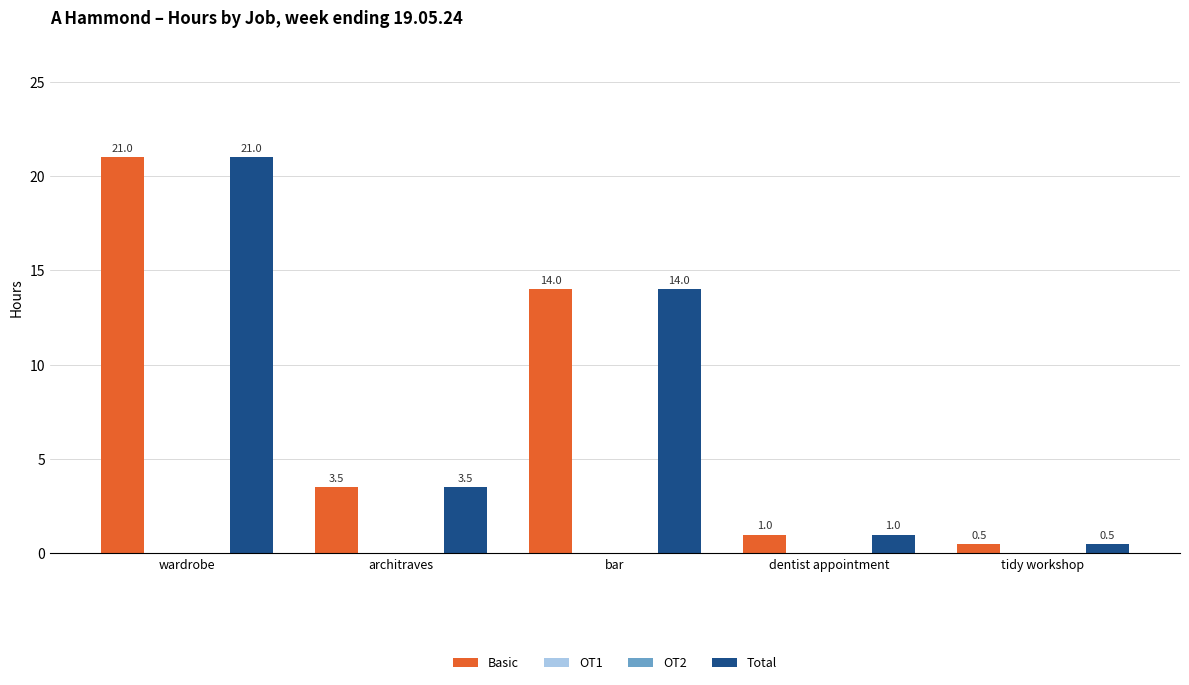

True or false: OT2 has a value of 0.0 at tidy workshop.

True